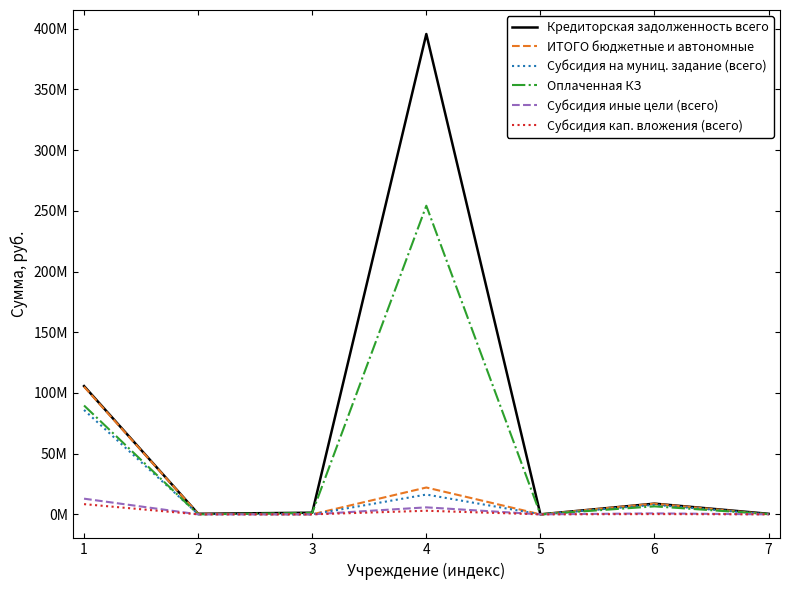

The value of Субсидия на муниц. задание (всего) at 3 is 0.0. True or false?

True